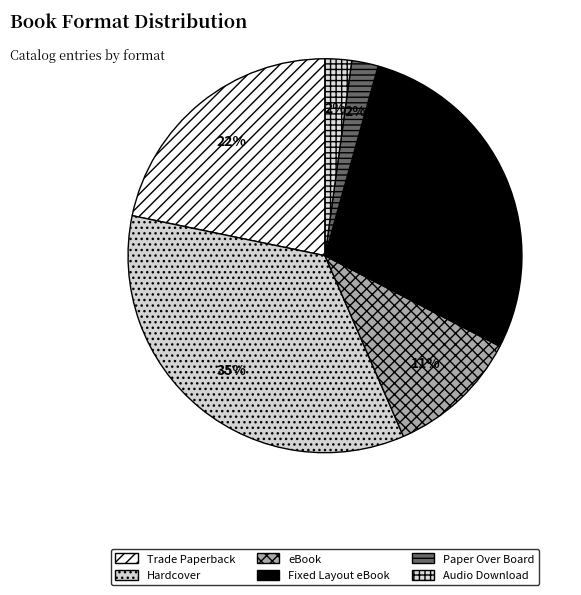

True or false: Fixed Layout eBook accounts for 17% of the total.

False